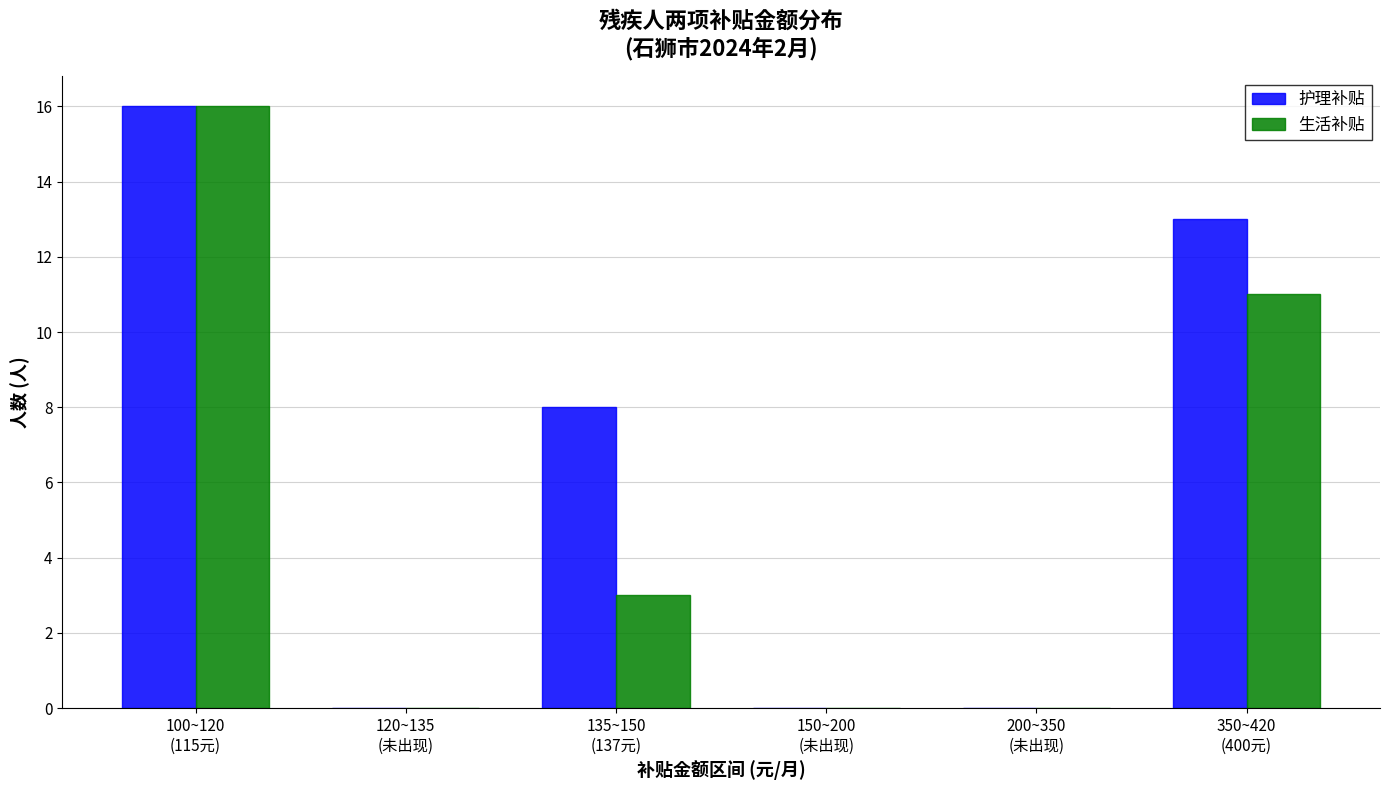

What is the sum of all 生活补贴 values?

30